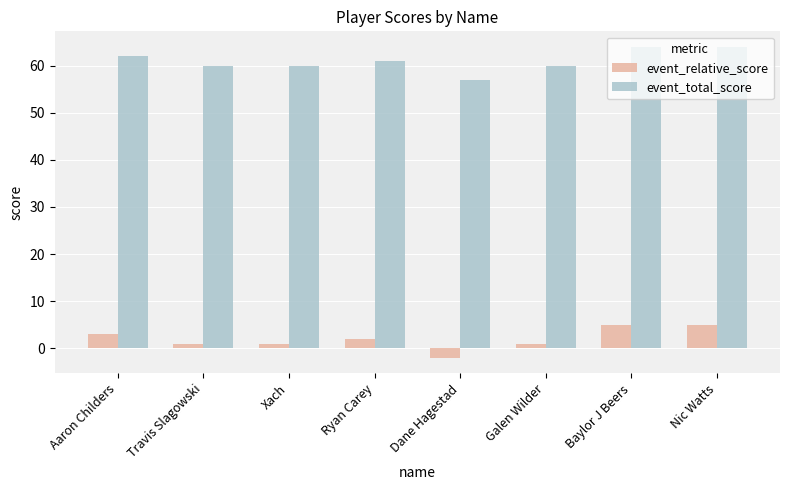

How many bars are there in total?

16